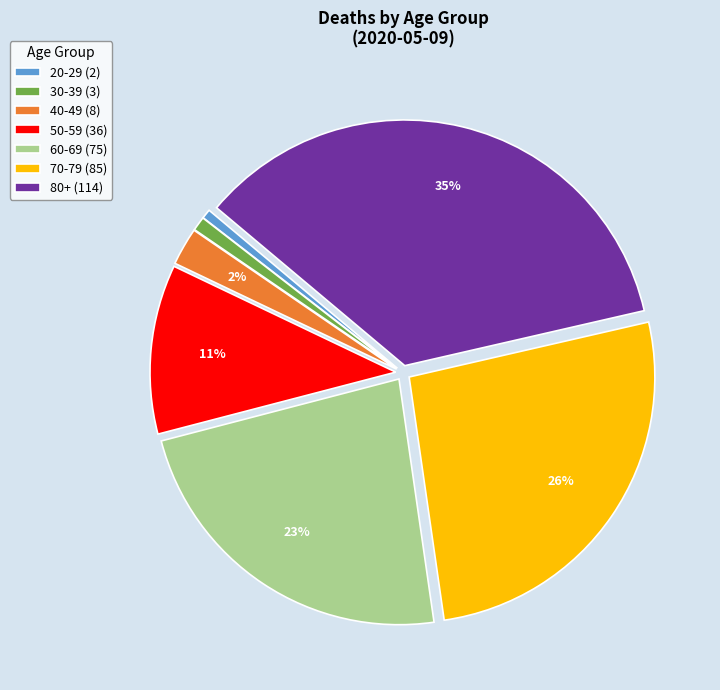

Combined, do 60-69 (75) and 40-49 (8) account for over 50%?

No